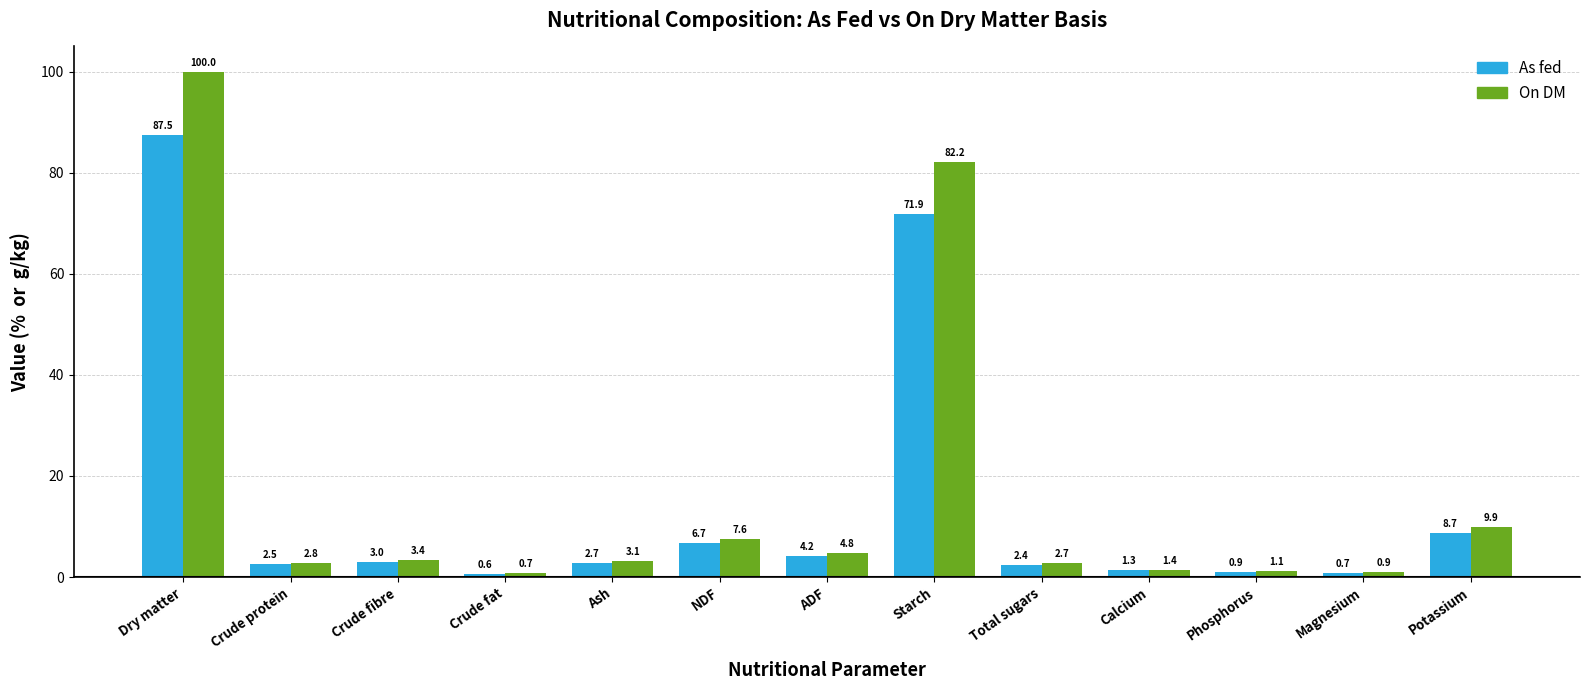

What are all the series names shown in the legend?

As fed, On DM